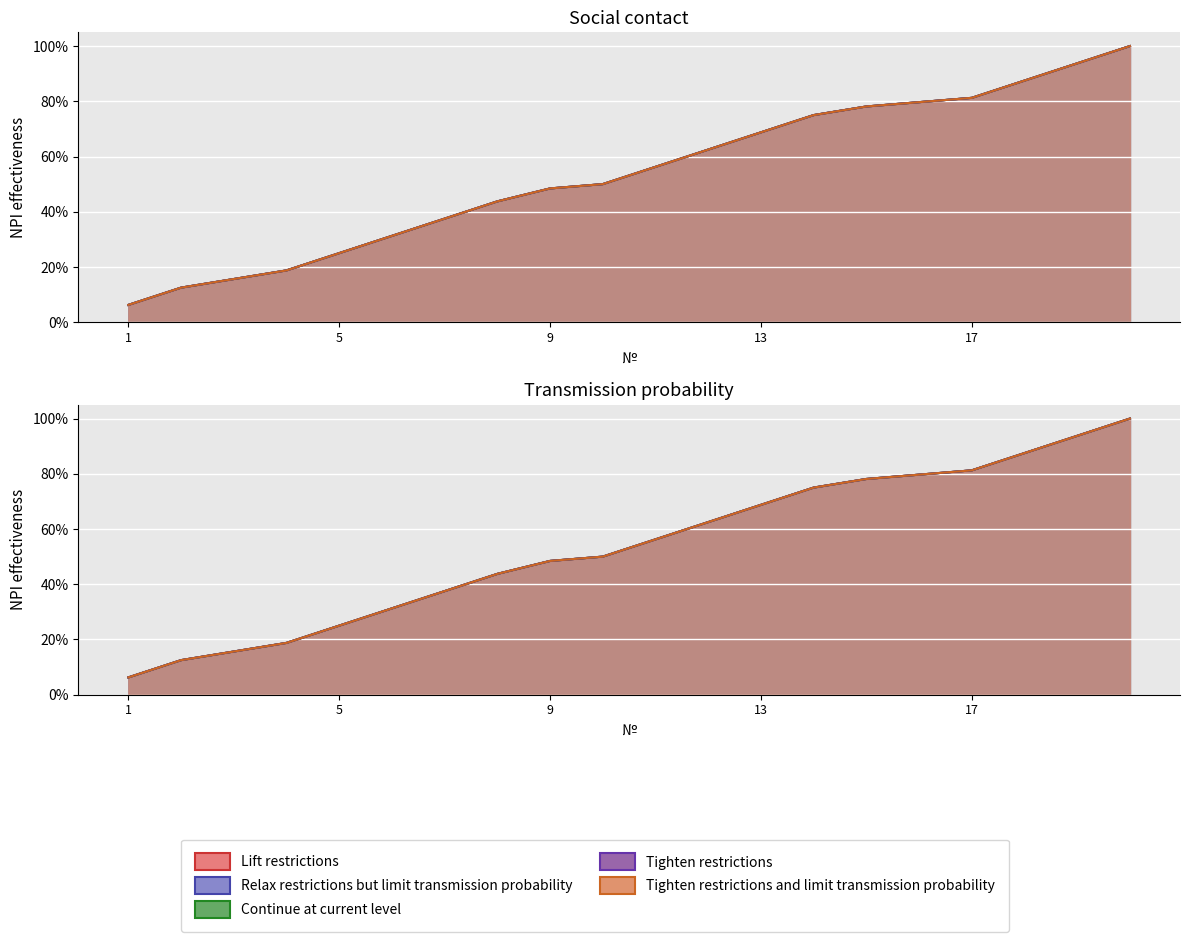

Is the value of Series B at 16 greater than the value of Series D at 19?

No